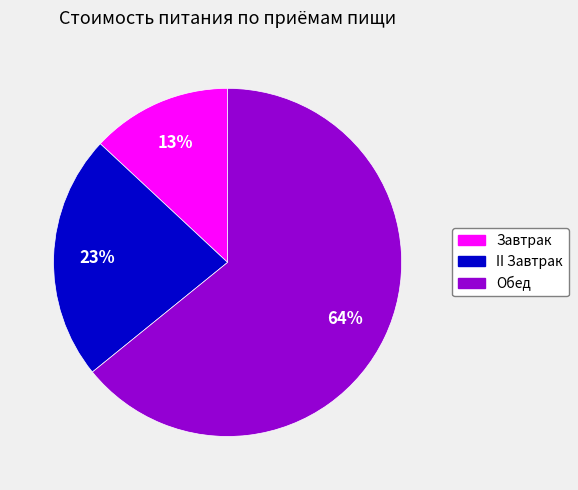

Rank the categories by value from highest to lowest.

Обед, II Завтрак, Завтрак